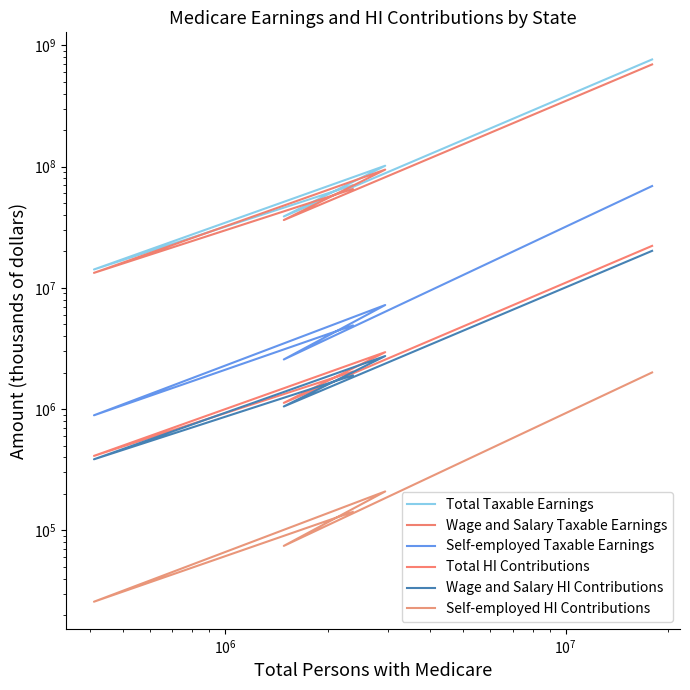

The value of Total HI Contributions at $\mathdefault{10^{7}}$ is 1913942. True or false?

False